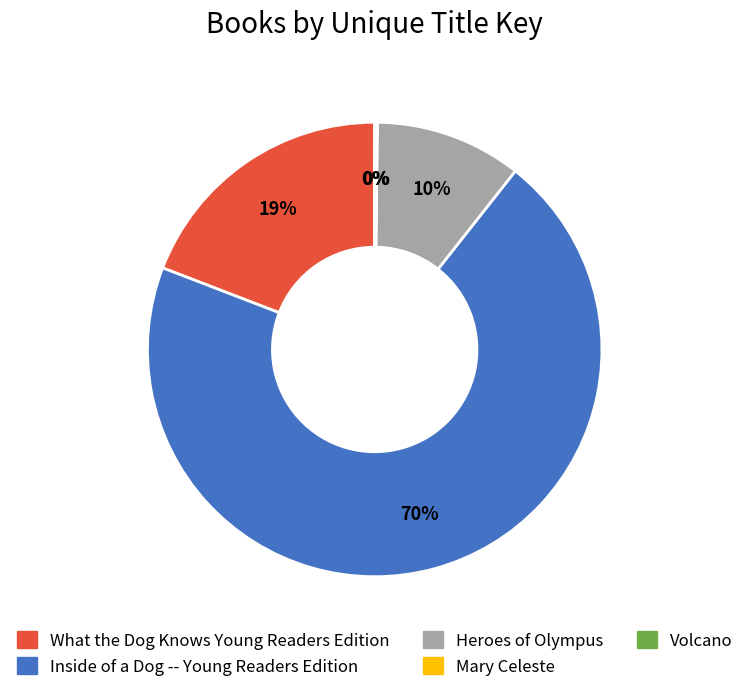

Combined, do Inside of a Dog -- Young Readers Edition and Heroes of Olympus account for over 50%?

Yes